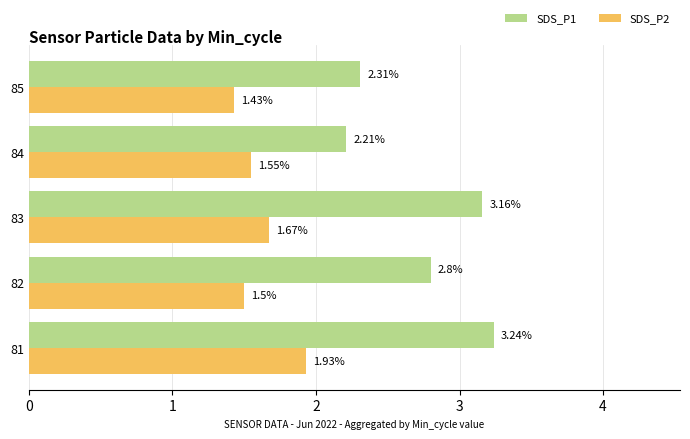

Which series has the widest spread of values?

SDS_P1